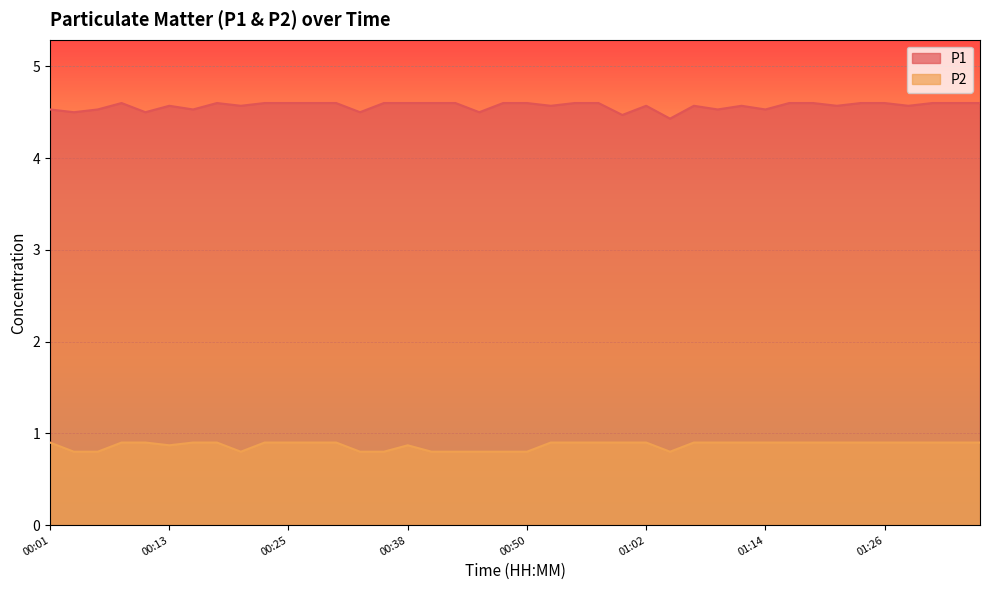

True or false: P2 and P1 intersect in this chart.

False